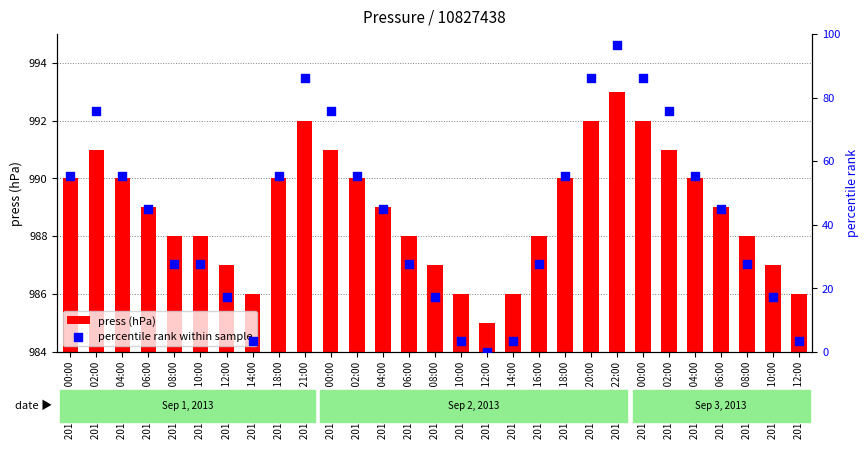

Which series has the largest total across all categories?

press (hPa)